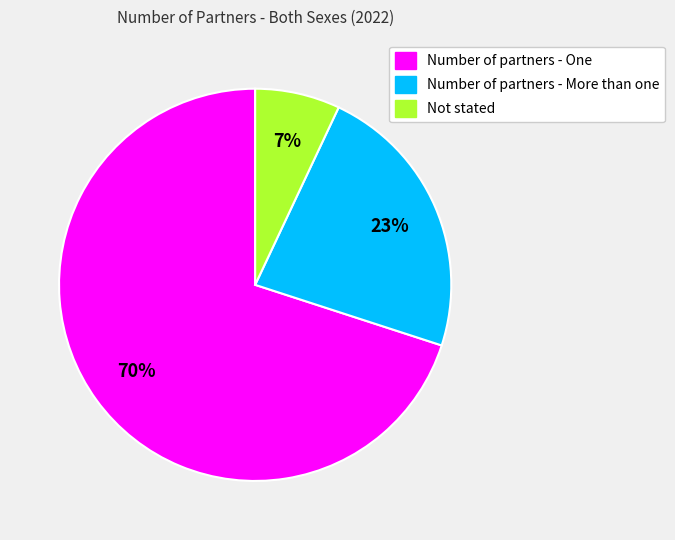

How many segments does this pie chart have?

3